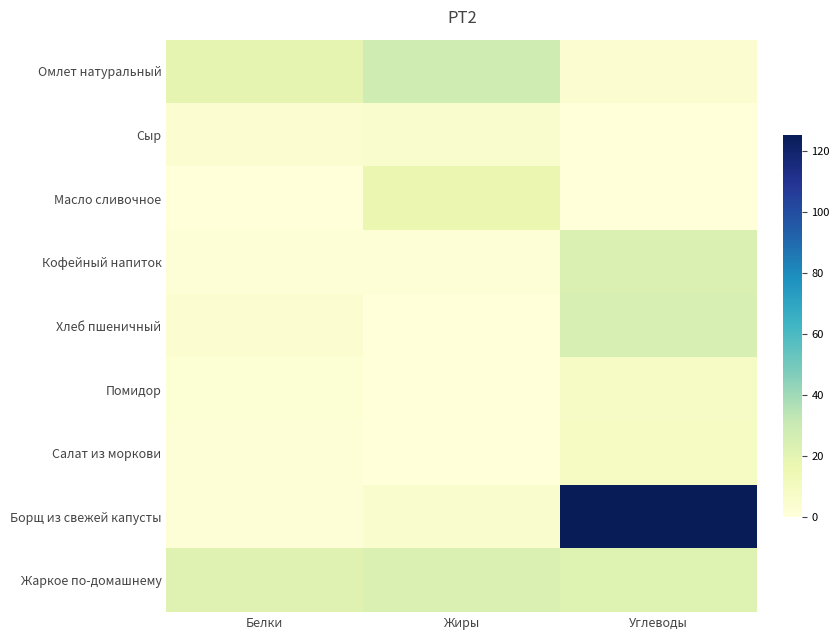

List the series in order of their peak value, lowest first.

Сыр, Помидор, Салат из моркови, Масло сливочное, Кофейный напиток, Жаркое по-домашнему, Хлеб пшеничный, Омлет натуральный, Борщ из свежей капусты